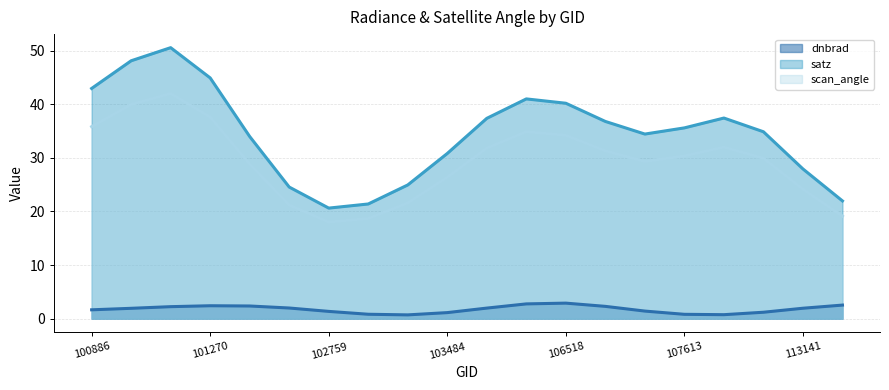

At which label does scan_angle reach its peak?

101147